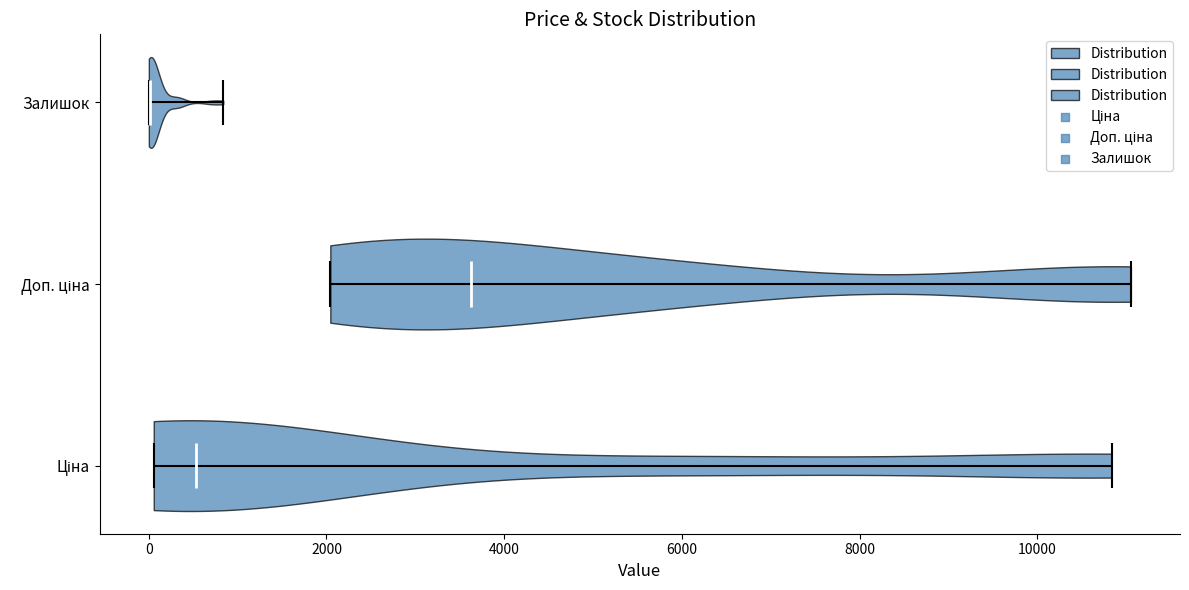

Which violin has the furthest to the right median line?

Доп. ціна